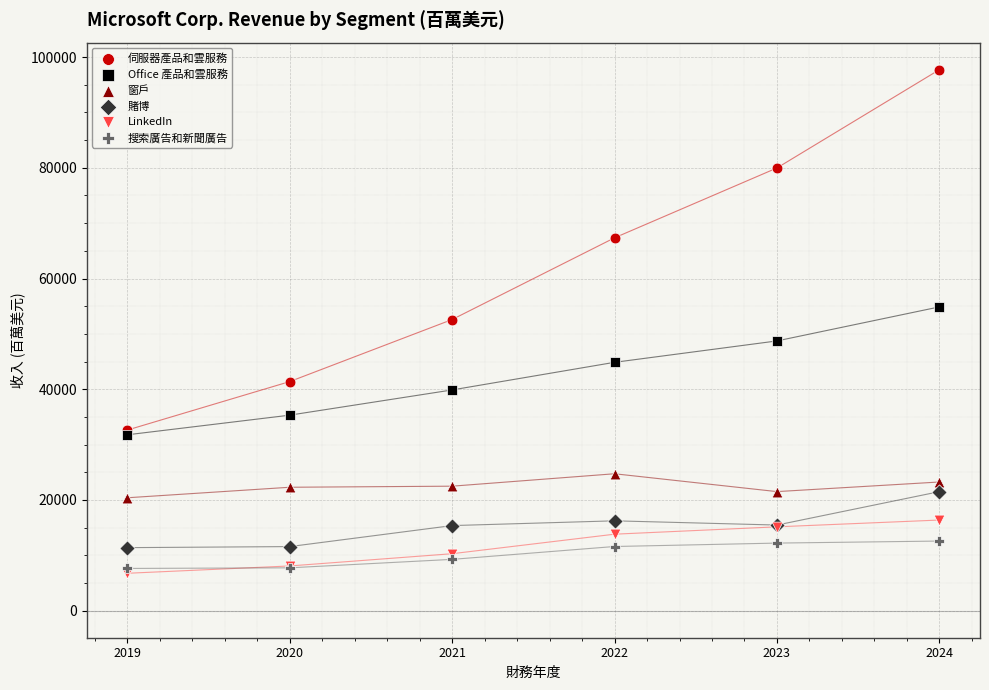

Which series has the widest spread of Y values?

伺服器產品和雲服務